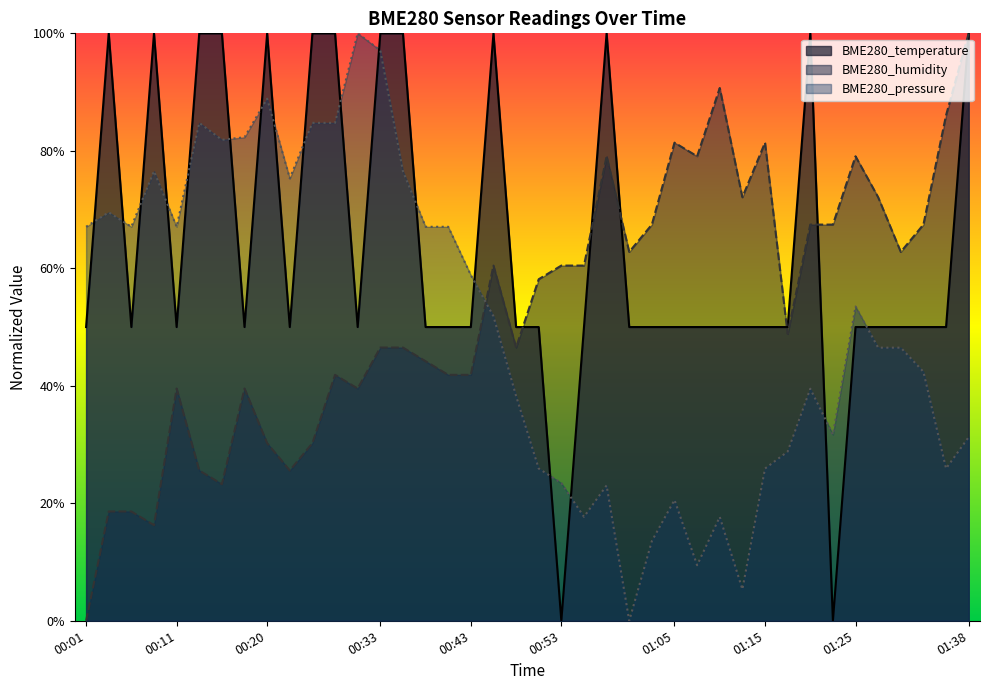

True or false: BME280_pressure has a value of 0.3 at 01:18.

True